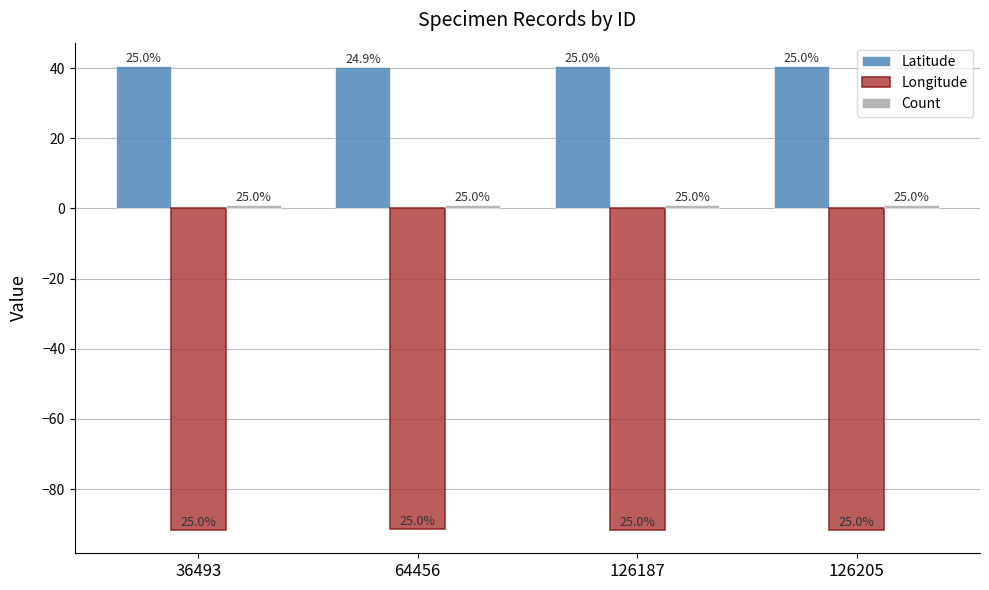

How many bars are there in each group?

3